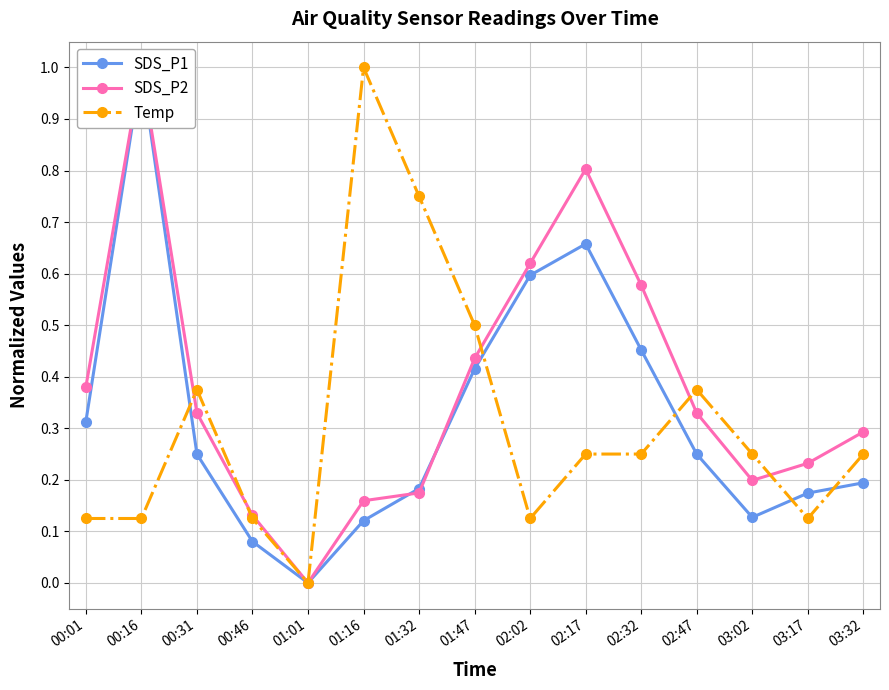

Rank the series by their average value, from highest to lowest.

SDS_P2, SDS_P1, Temp